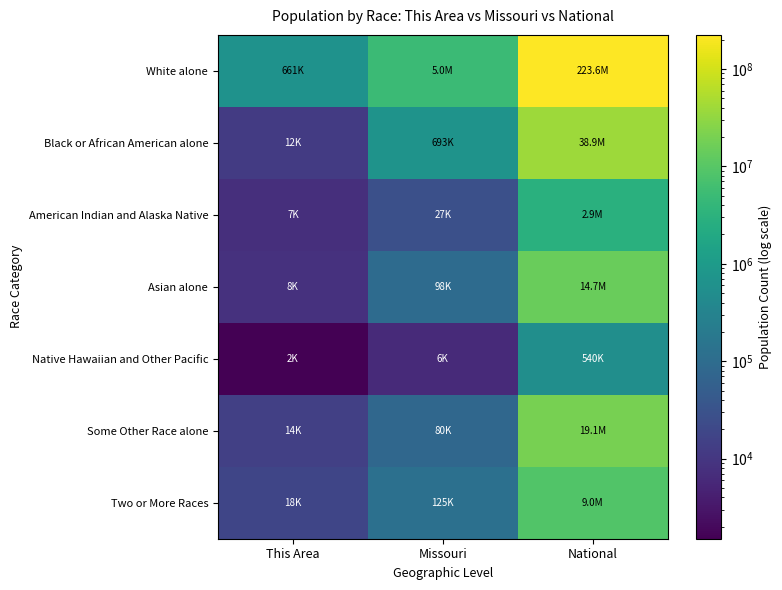

Rank the series at National from lowest to highest value.

Native Hawaiian and Other Pacific, American Indian and Alaska Native, Two or More Races, Asian alone, Some Other Race alone, Black or African American alone, White alone